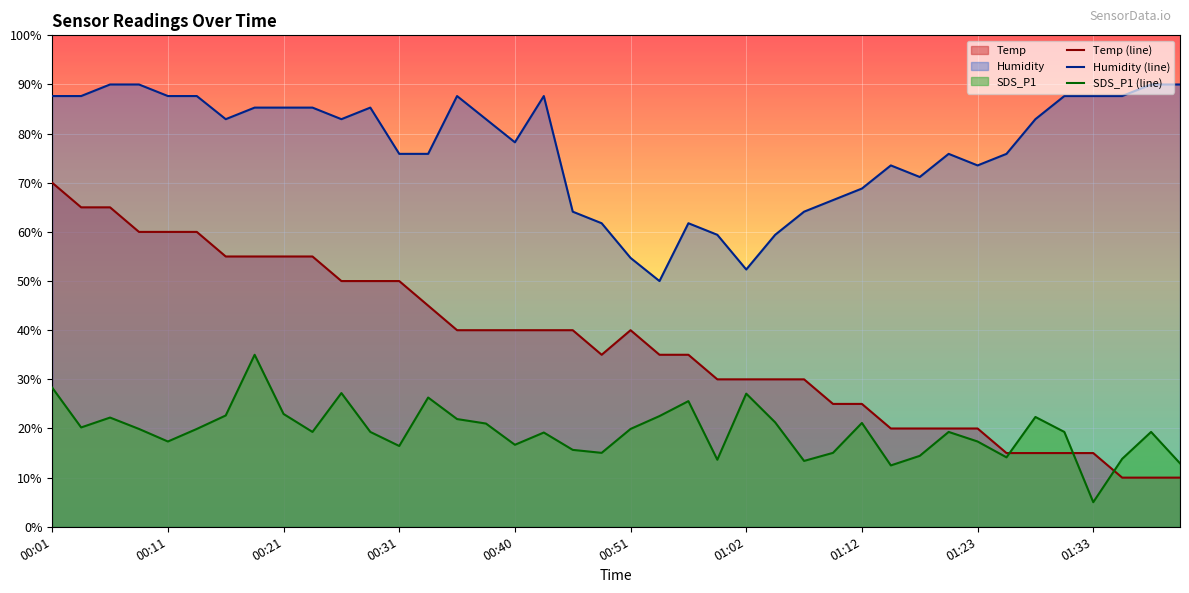

What is the spread (max minus min) of values at 00:11?

70.3